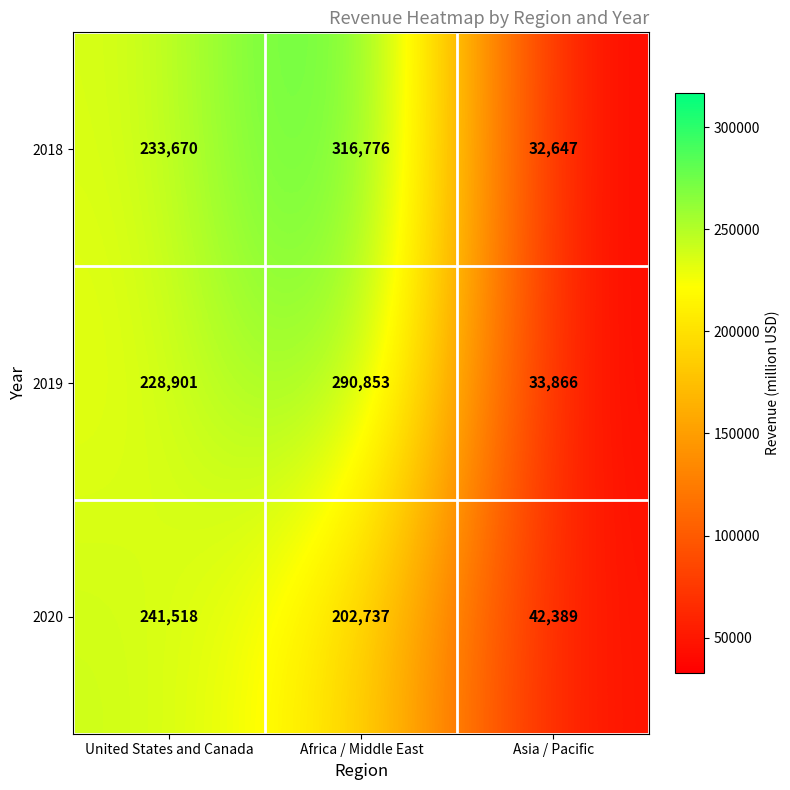

What is the spread (max minus min) of values at United States and Canada?

12617